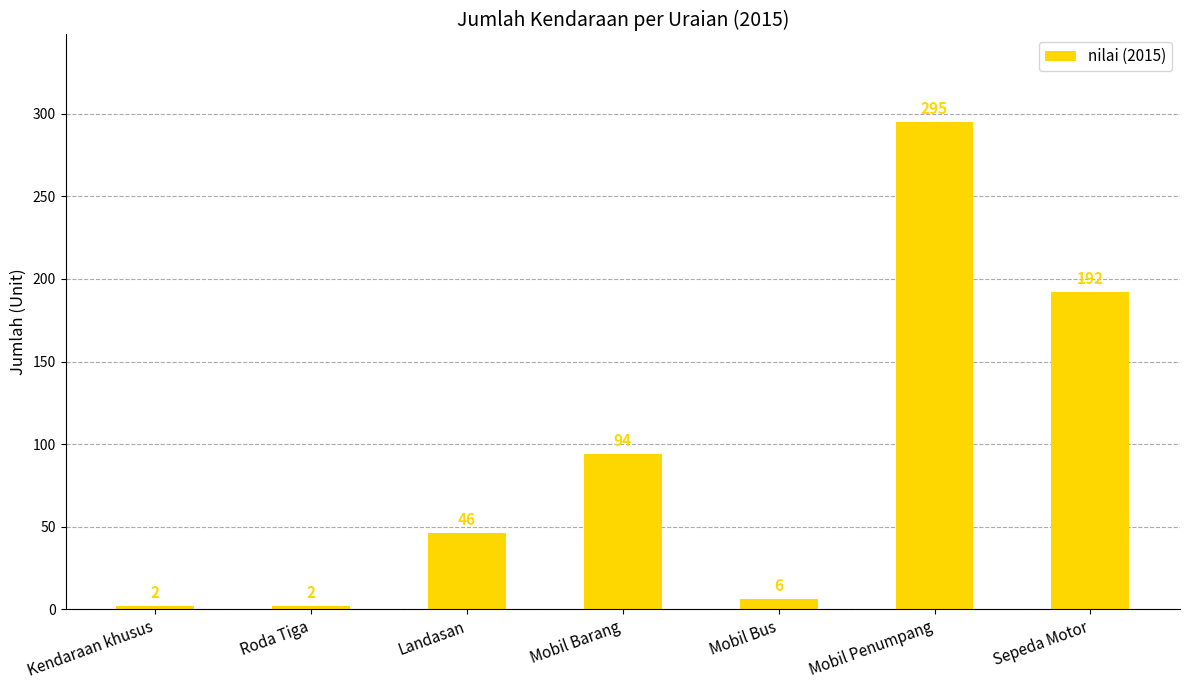

Between Kendaraan khusus and Sepeda Motor, which is larger?

Sepeda Motor